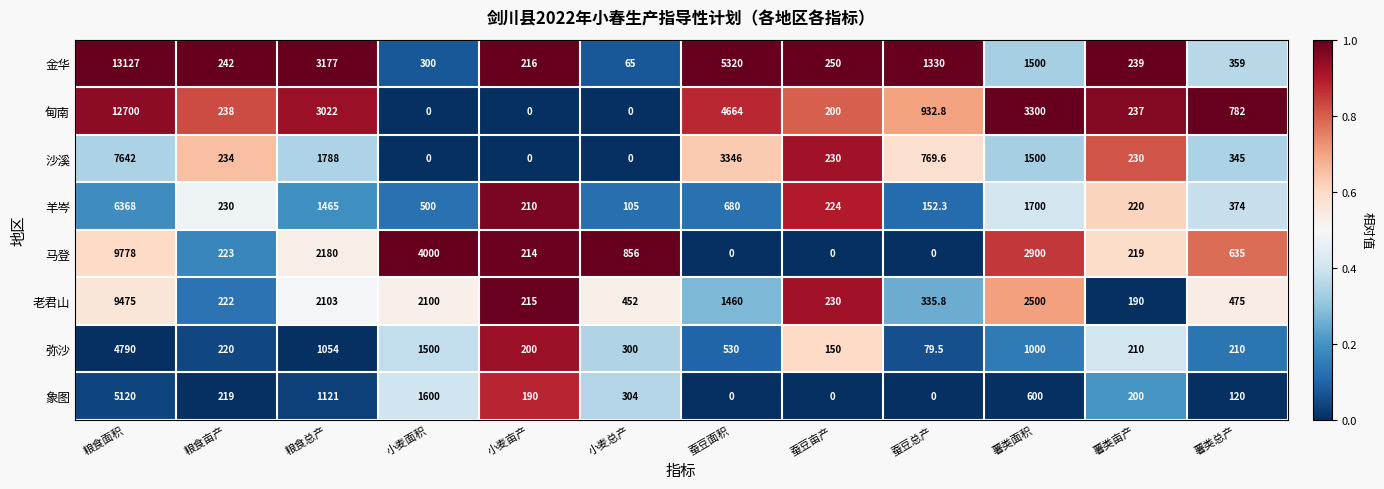

What is the average value of the 金华 series?

2177.1